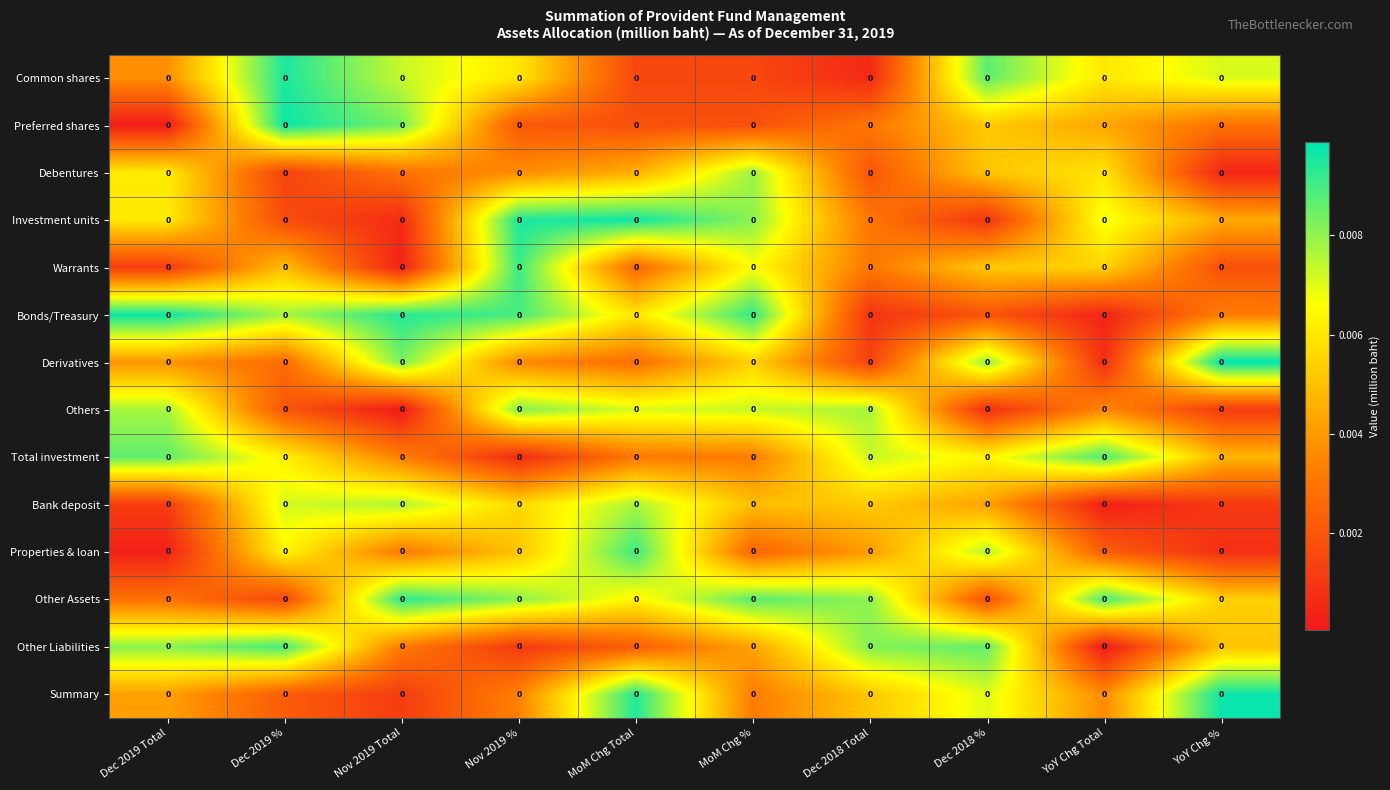

Is the value of Other Liabilities at YoY Chg % greater than the value of Debentures at Nov 2019 Total?

Yes